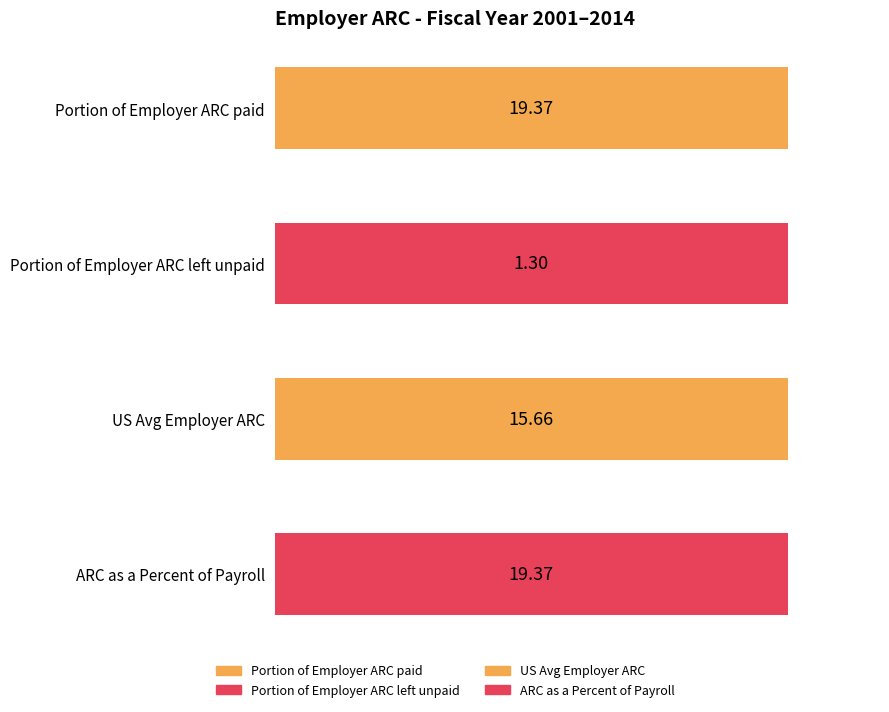

Which series has the widest spread of values?

US Avg Employer ARC